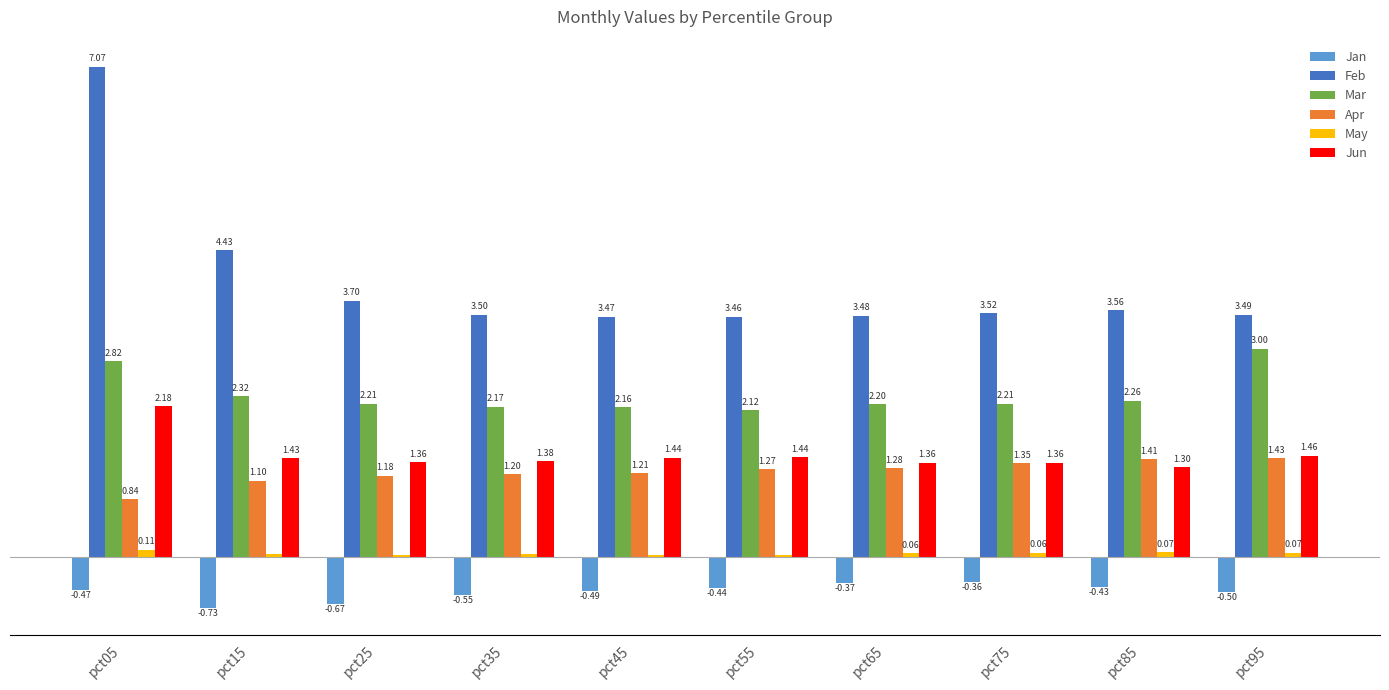

Between pct65 and pct75, which series saw the biggest shift?

Apr